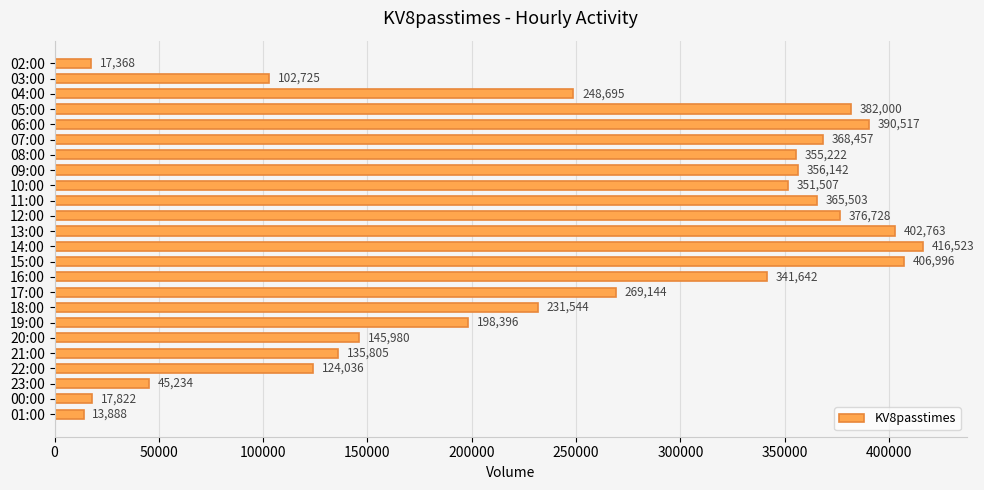

Rank the categories by value from lowest to highest.

01:00, 02:00, 00:00, 23:00, 03:00, 22:00, 21:00, 20:00, 19:00, 18:00, 04:00, 17:00, 16:00, 10:00, 08:00, 09:00, 11:00, 07:00, 12:00, 05:00, 06:00, 13:00, 15:00, 14:00